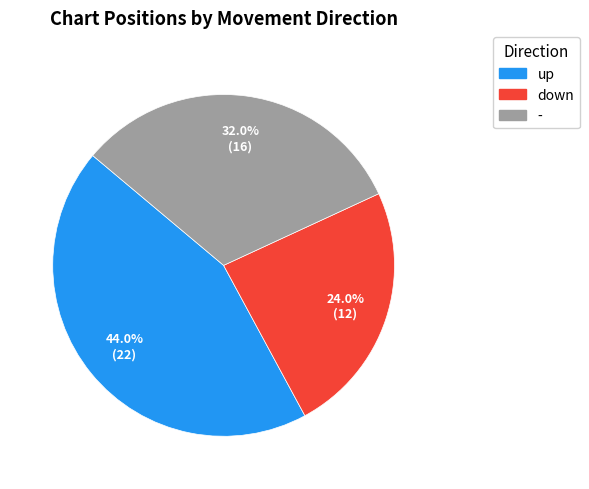

What percentage is NOT represented by down?

76.0%